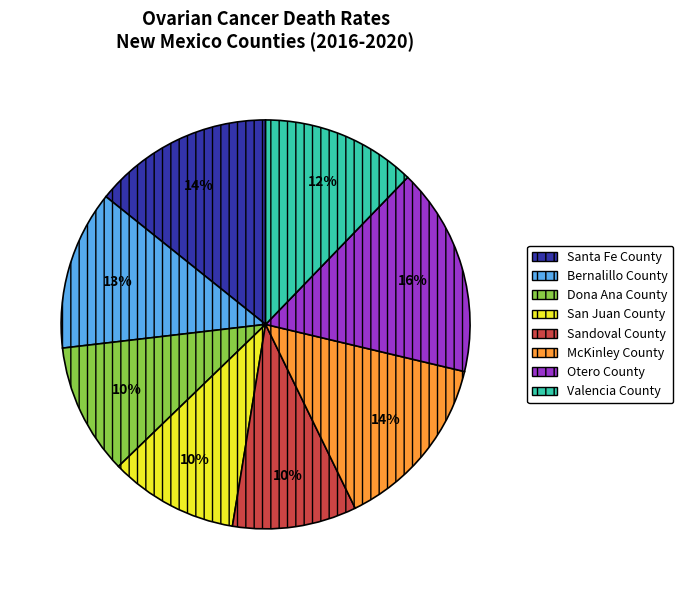

To the nearest percent, what is the average slice percentage?

12%